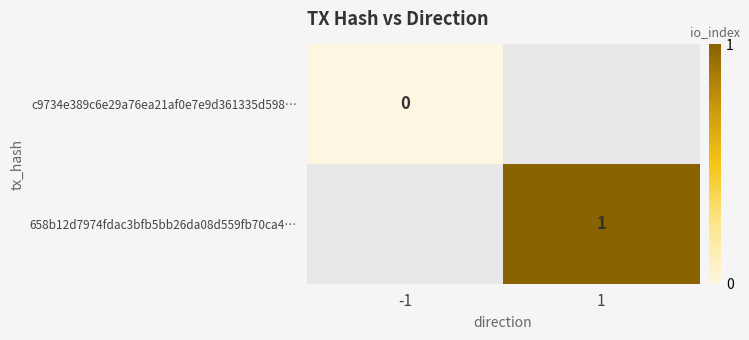

The value of 658b12d7974fdac3bfb5bb26da08d559fb70ca4… at 1 is 1. True or false?

True